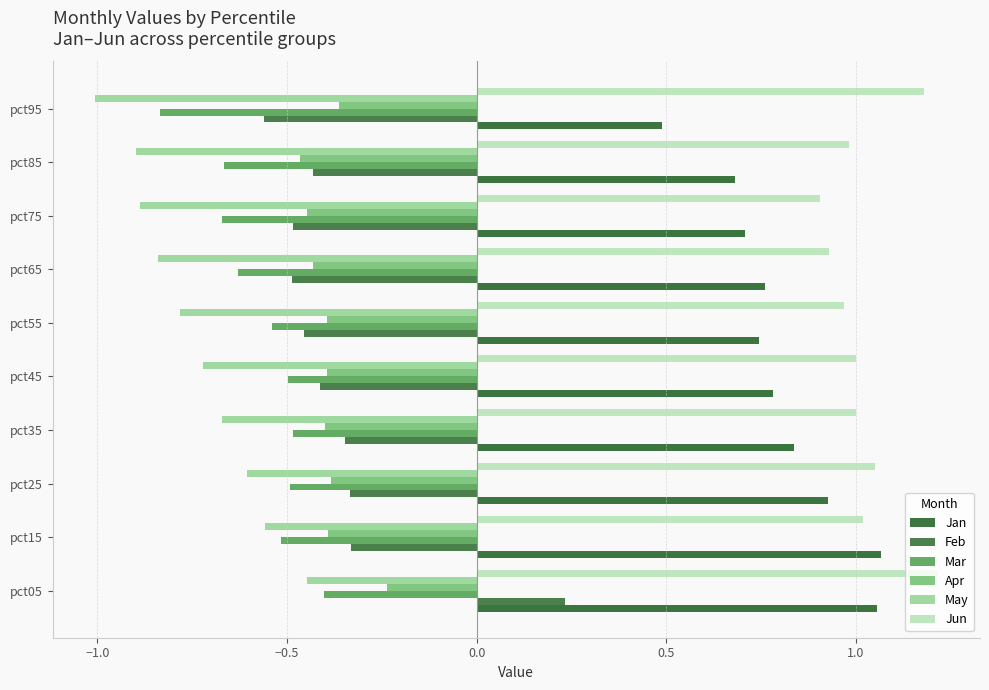

At how many categories does at least one series exceed 0?

10